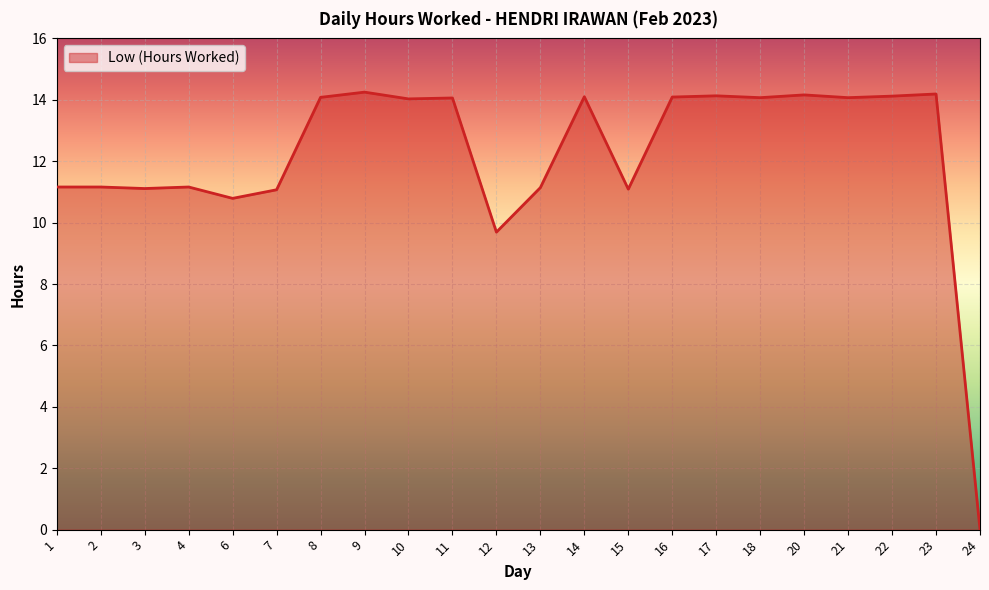

Where is the data nearest to the value 7?

12